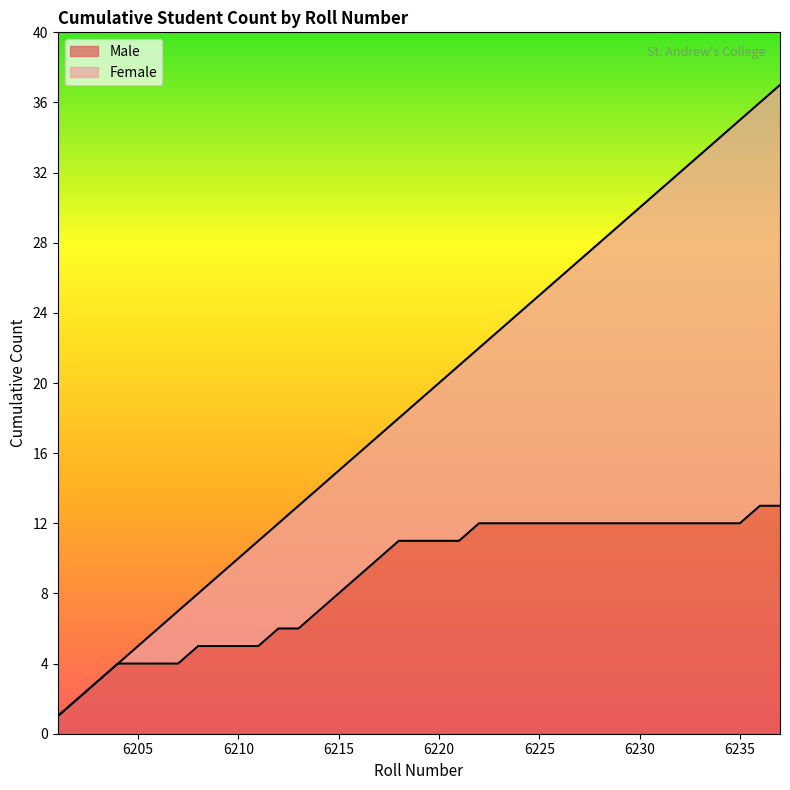

The chart shows a value of 20 at Male. True or false?

False